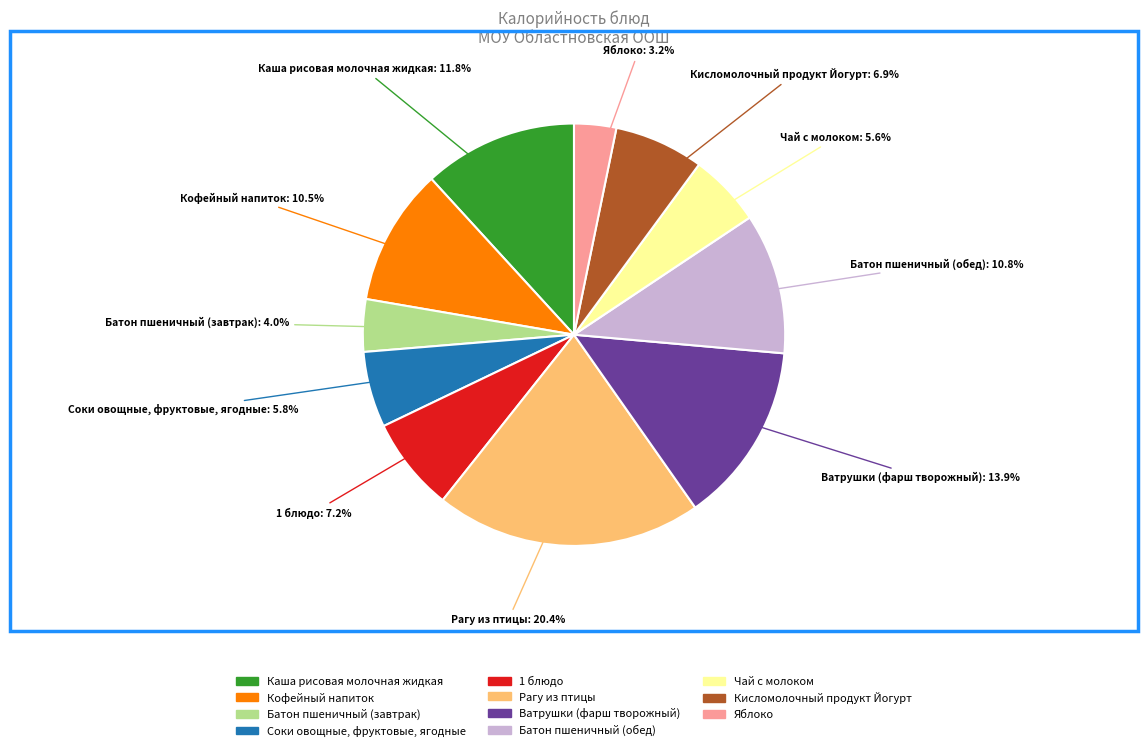

Which has a higher value, Рагу из птицы or Чай с молоком?

Рагу из птицы